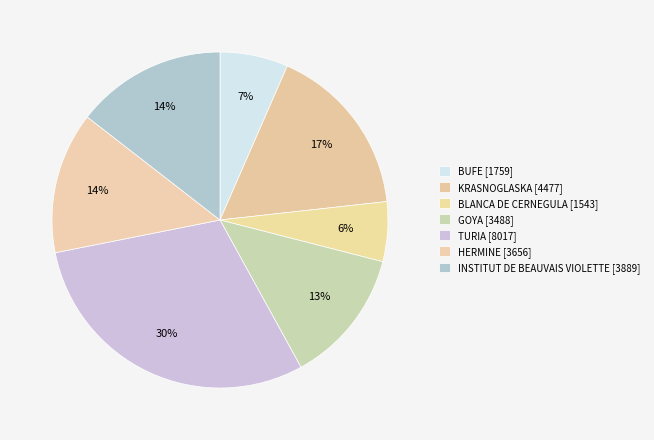

How many segments does this pie chart have?

7